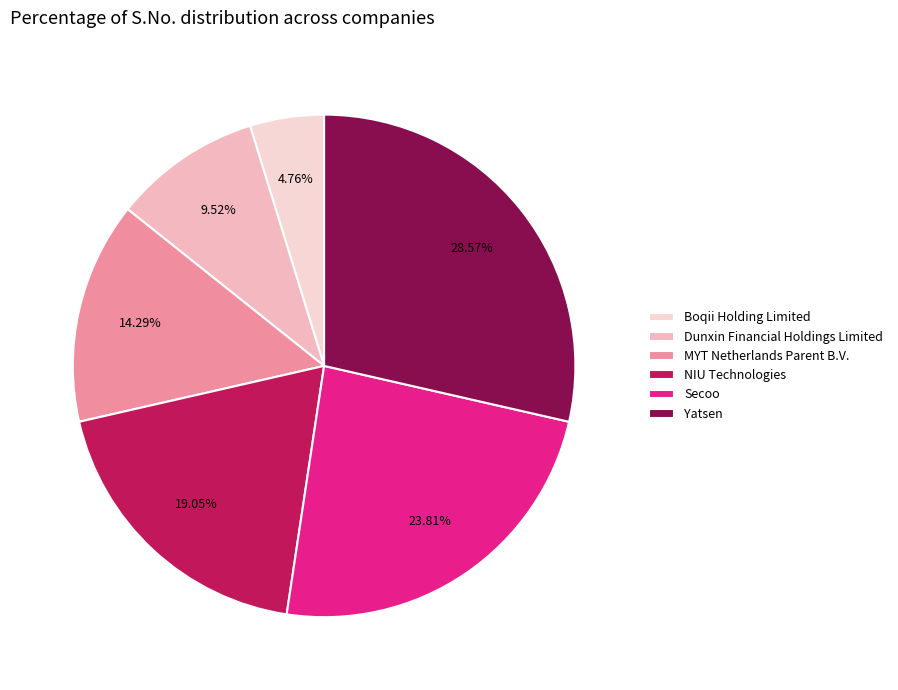

Which has a higher value, Dunxin Financial Holdings Limited or Secoo?

Secoo